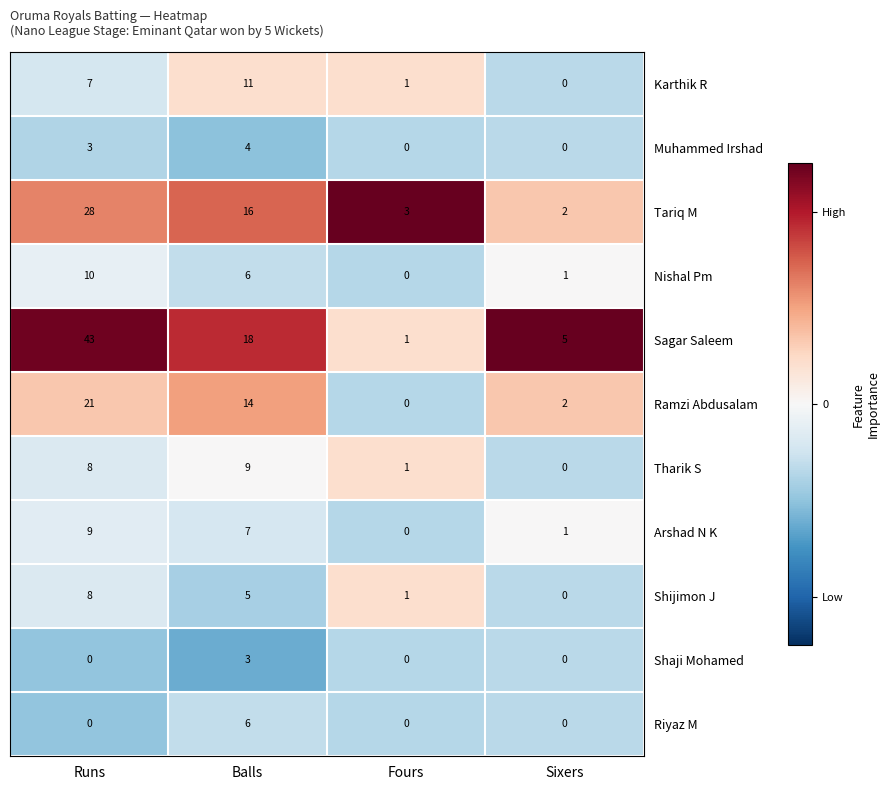

What is the average value of the Sagar Saleem series?

17